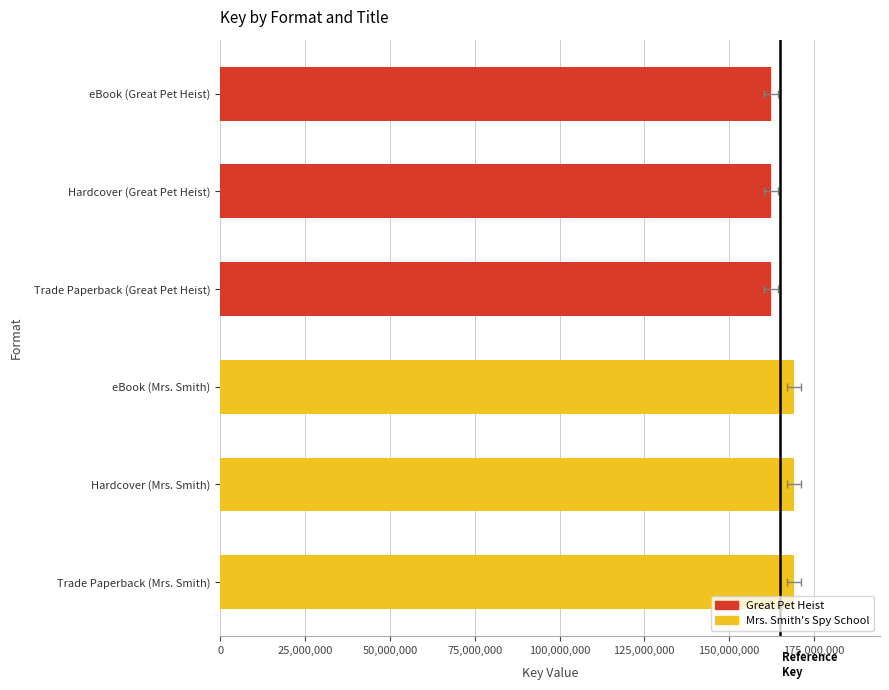

True or false: the data shows 162325998 at eBook (Great Pet Heist).

True